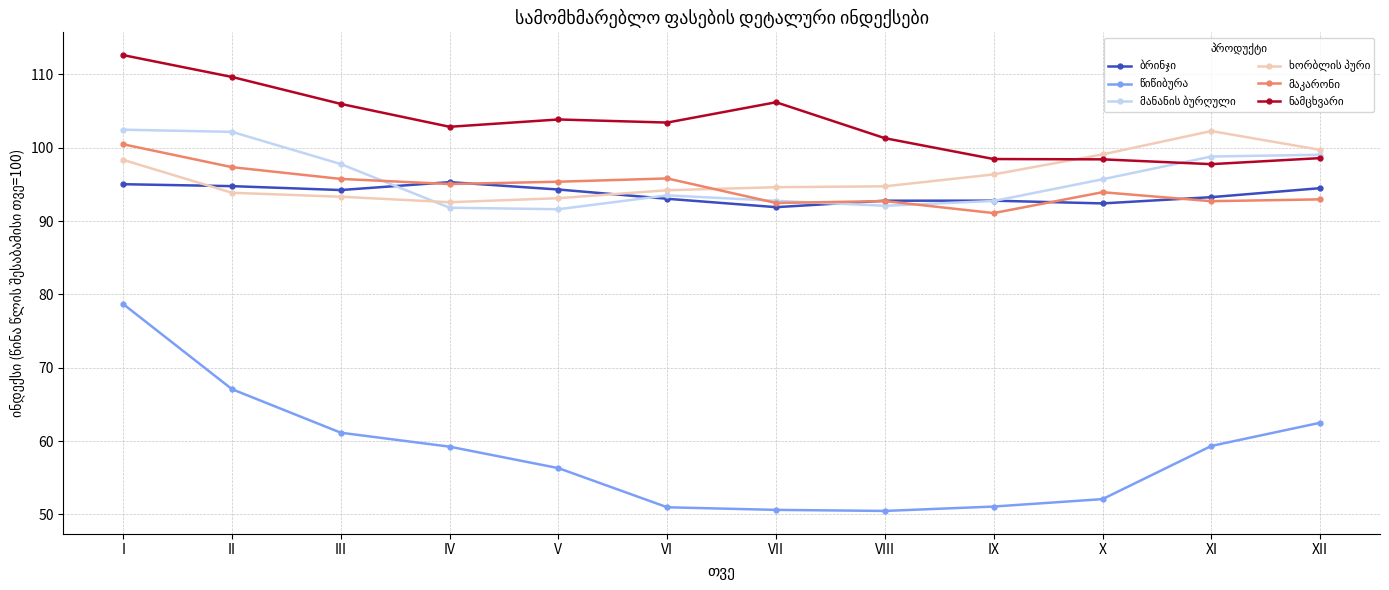

What is the minimum value shown in the chart?

50.5